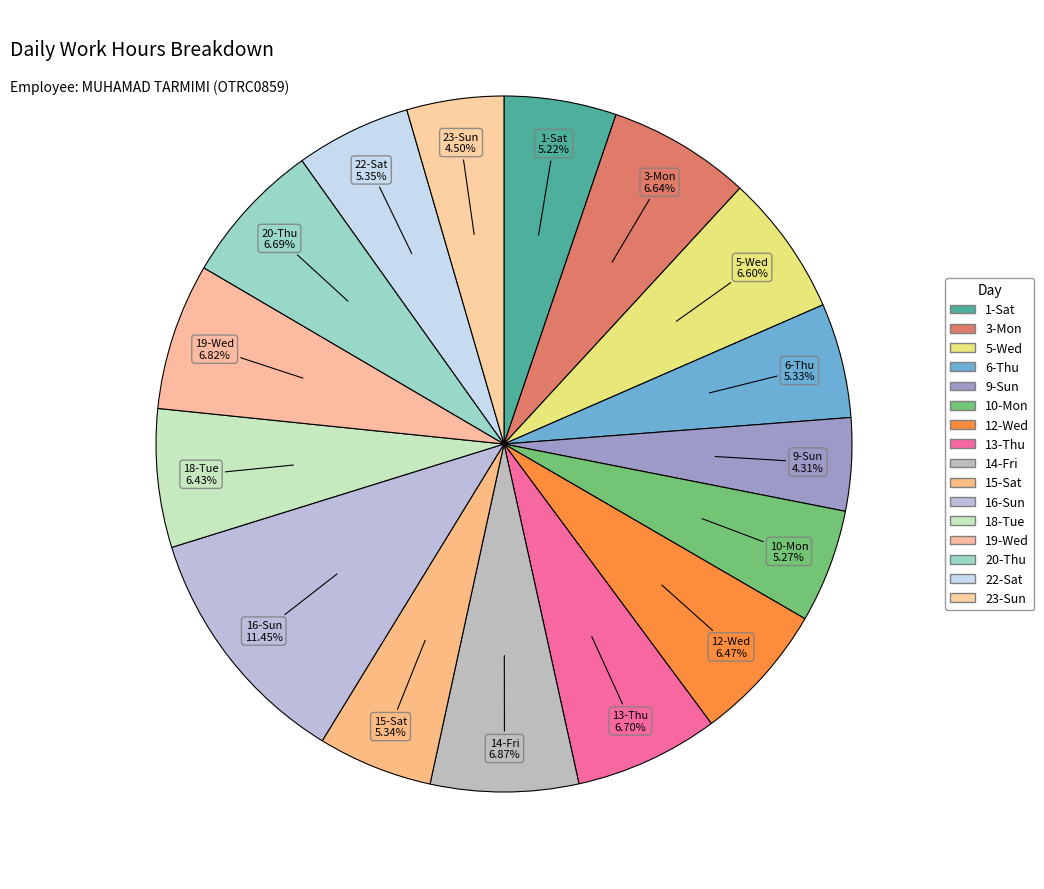

Which category has the biggest portion of the pie?

16-Sun